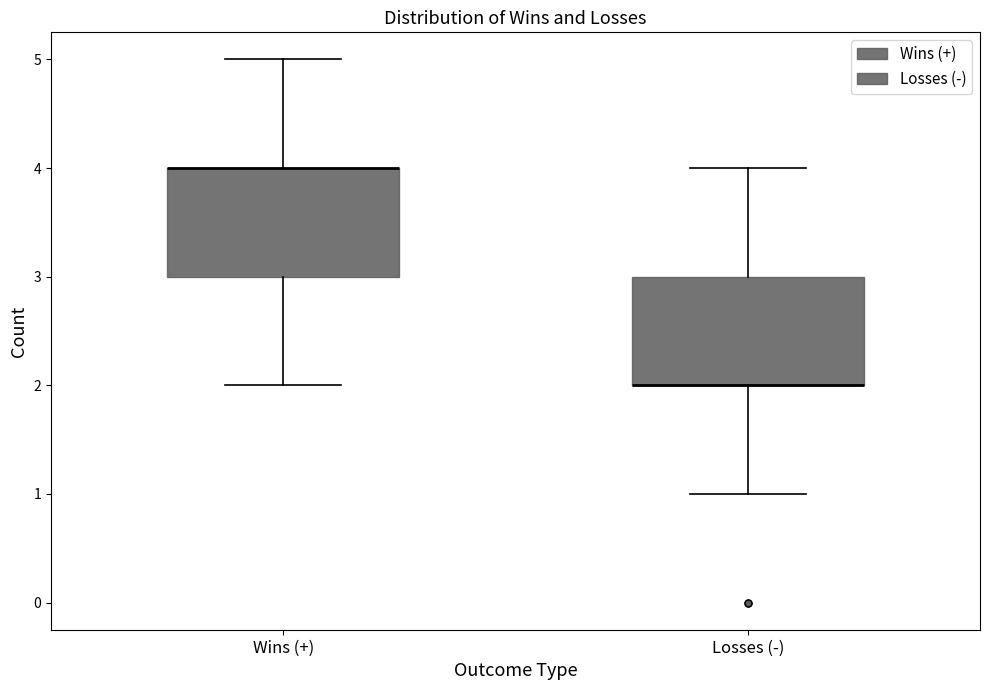

Reading left to right, read every box against the y-axis: the position of its median line, the range the box covers, and the ends of its whiskers. The values are not printed on the chart, so give them approximately, as read against the axis.

Wins (+): median 4 (drawn on the box's upper edge), box 3 to 4, whiskers 2 to 5
Losses (-): median 2 (drawn on the box's lower edge), box 2 to 3, whiskers 1 to 4